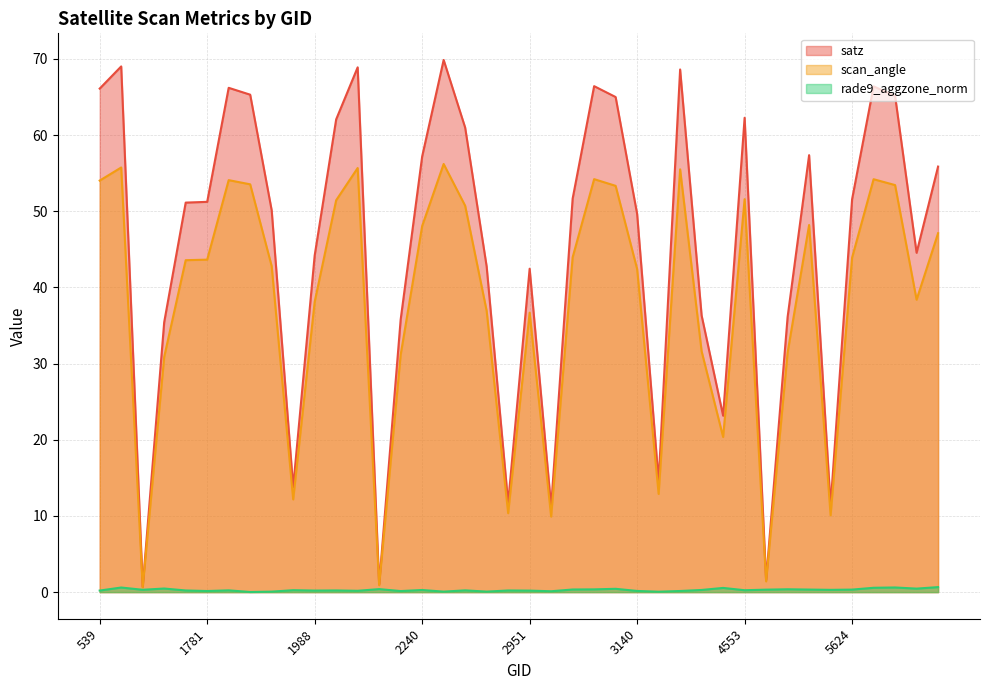

At which category does scan_angle reach its first local peak?

764